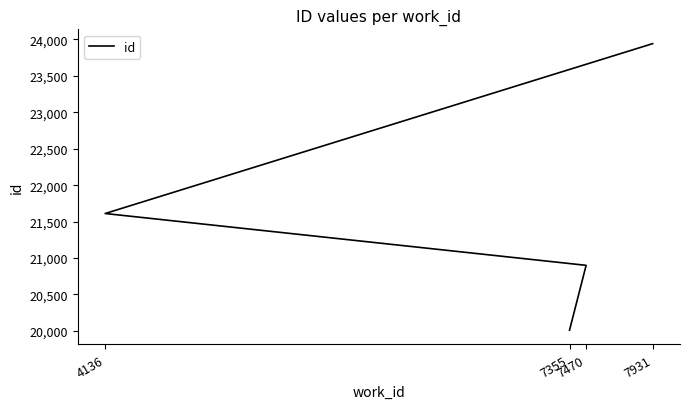

Does the chart have visible grid lines?

No